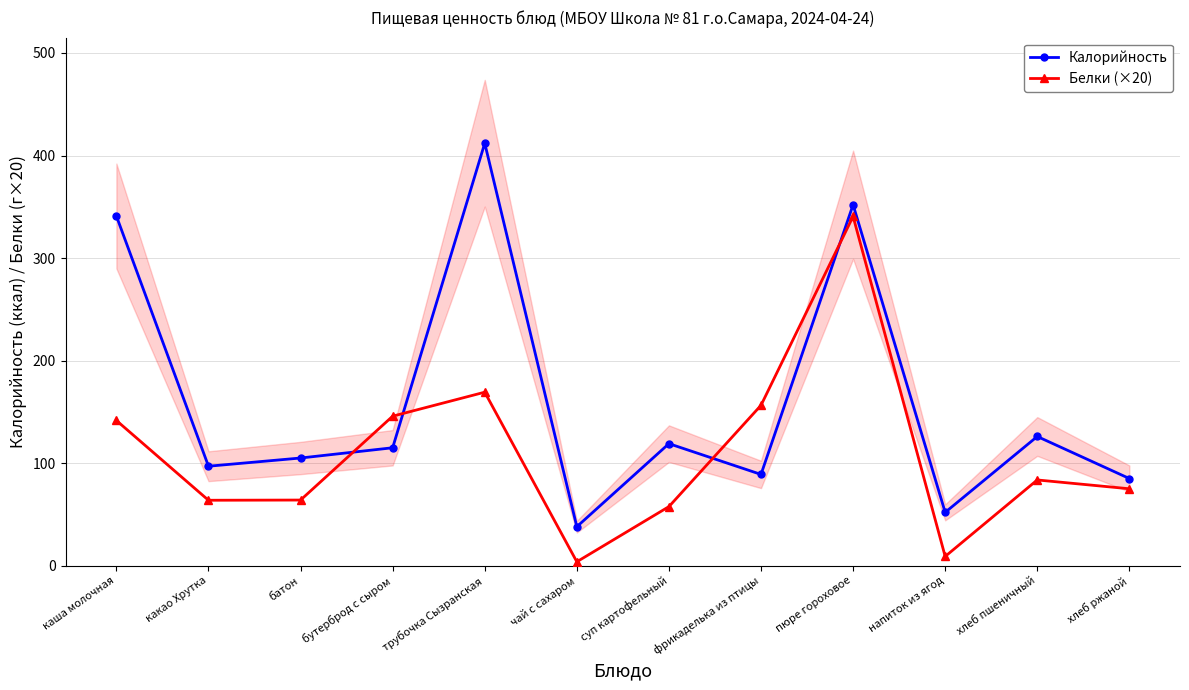

Which series has the largest total across all categories?

Калорийность